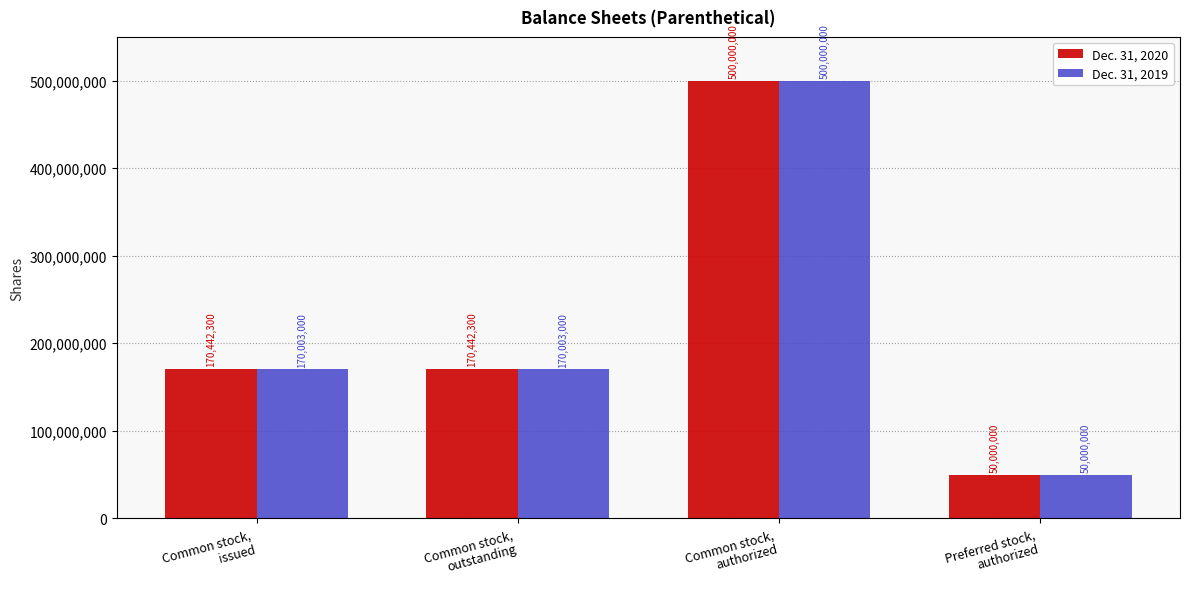

Reading left to right, transcribe all the data shown in this chart.

Dec. 31, 2020: 170442300	170442300	500000000	50000000
Dec. 31, 2019: 170003000	170003000	500000000	50000000